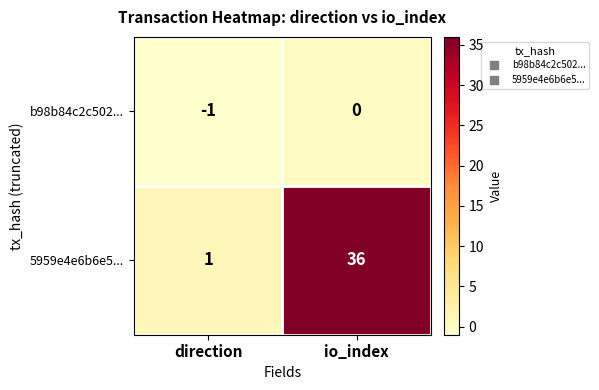

Which category has the highest value in the 5959e4e6b6e5... series?

io_index